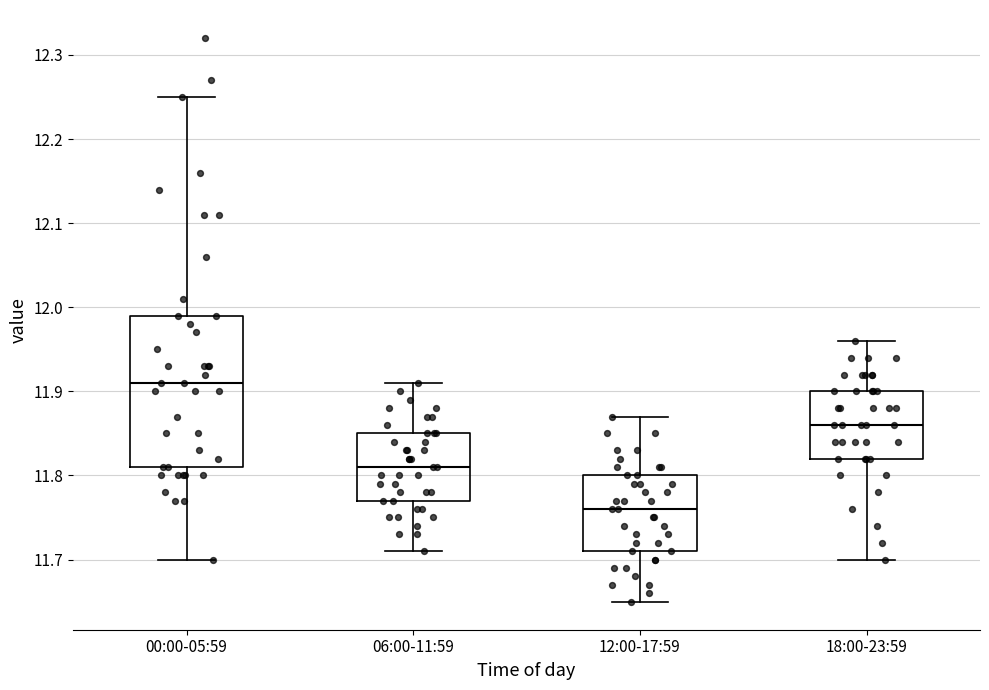

Reading left to right, transcribe this box plot: for each box, give where its median line is, the range the box spans, and where its two whiskers end, as read against the y-axis. The values are not printed on the chart, so give them approximately, as read against the axis.

00:00-05:59: median 11.91, box 11.81 to 11.99, whiskers 11.70 to 12.25
06:00-11:59: median 11.81, box 11.77 to 11.85, whiskers 11.71 to 11.91
12:00-17:59: median 11.76, box 11.71 to 11.80, whiskers 11.65 to 11.87
18:00-23:59: median 11.86, box 11.82 to 11.90, whiskers 11.70 to 11.96